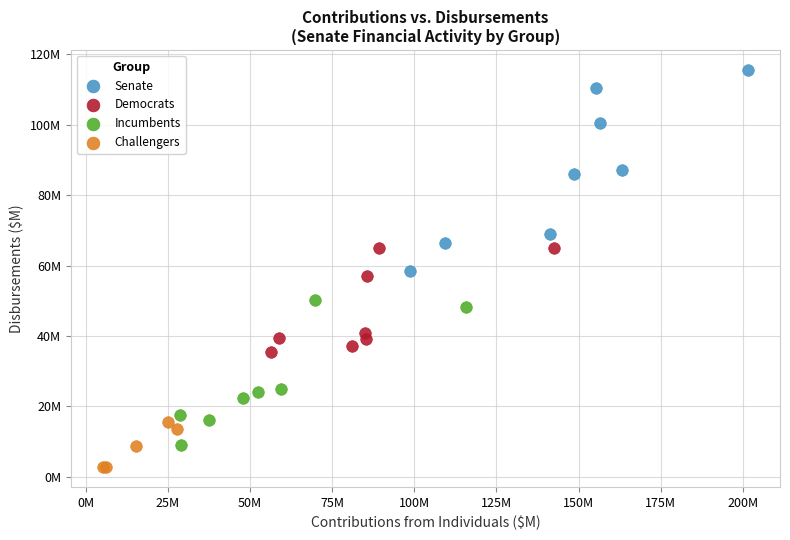

What are all the series names shown in the legend?

Senate, Democrats, Incumbents, Challengers